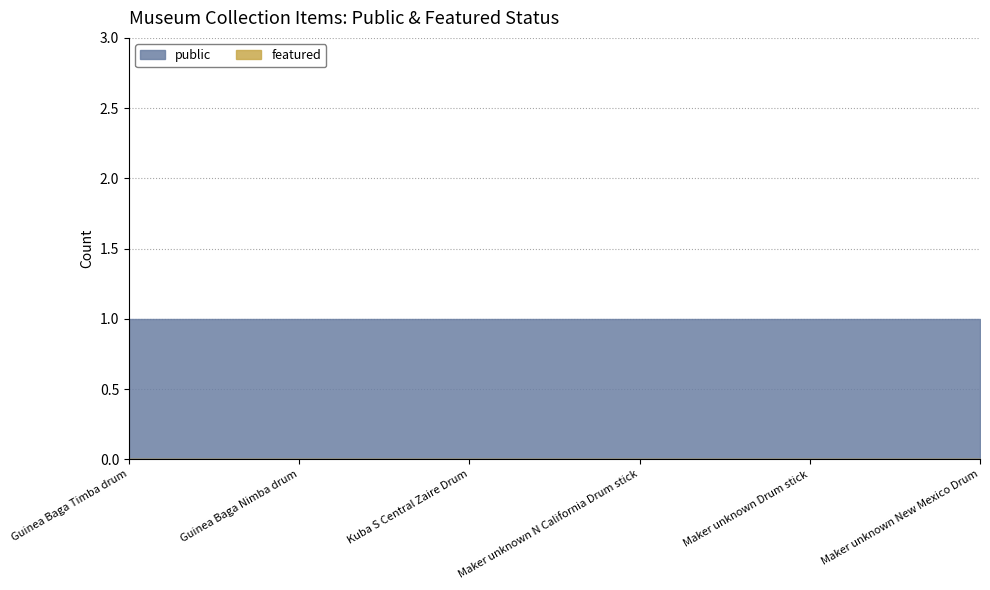

Is the value of public at Maker unknown New Mexico Drum greater than the value of featured at Maker unknown N California Drum stick?

Yes